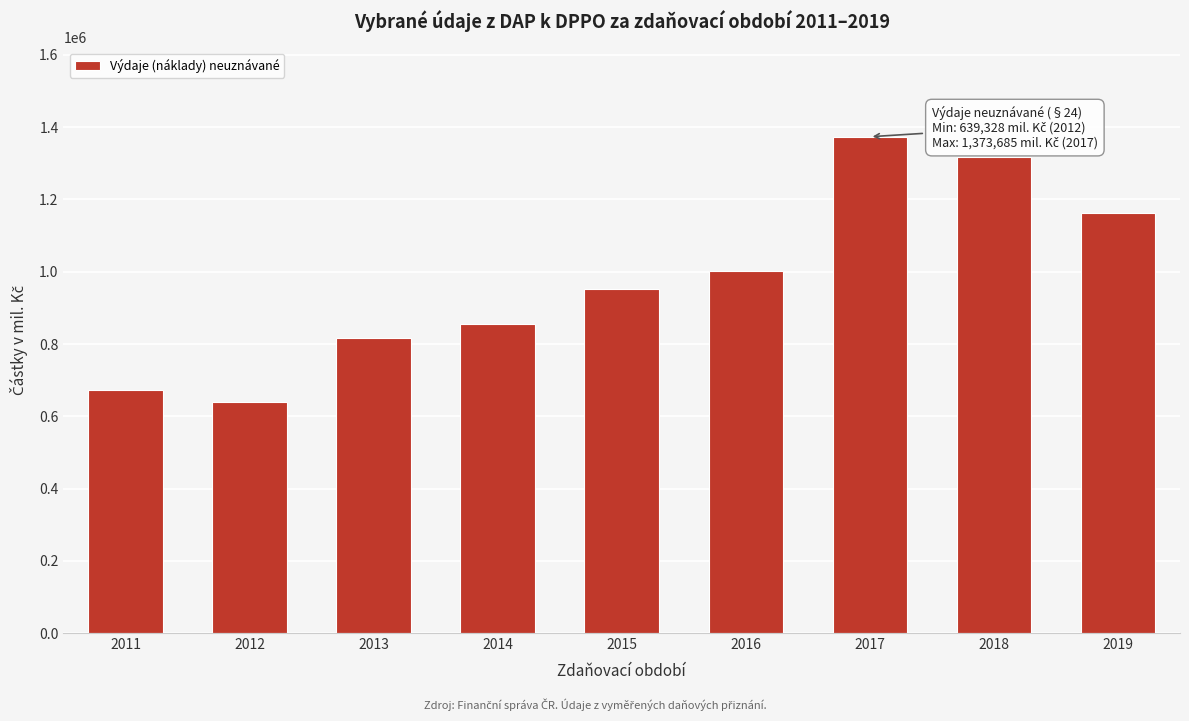

Rank the categories by value from lowest to highest.

2012, 2011, 2013, 2014, 2015, 2016, 2019, 2018, 2017